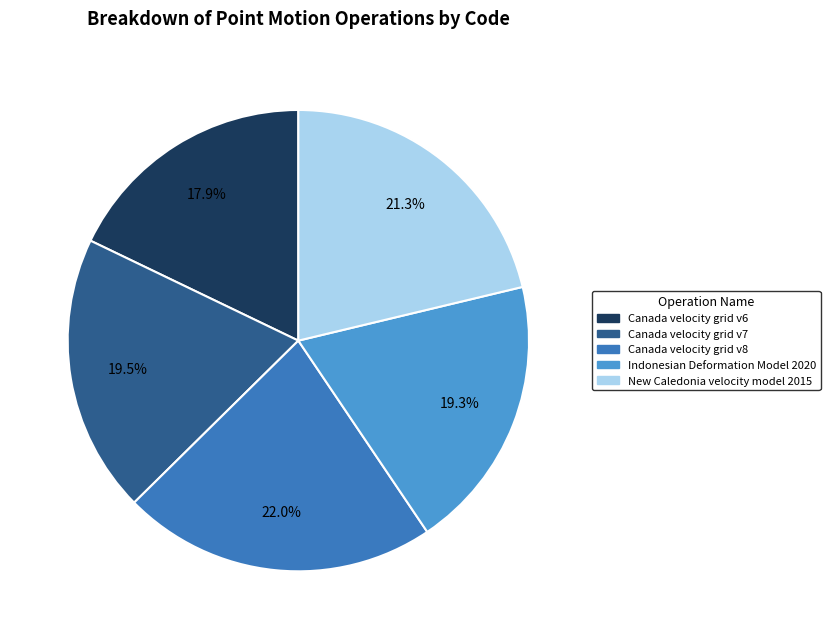

How many segments does this pie chart have?

5